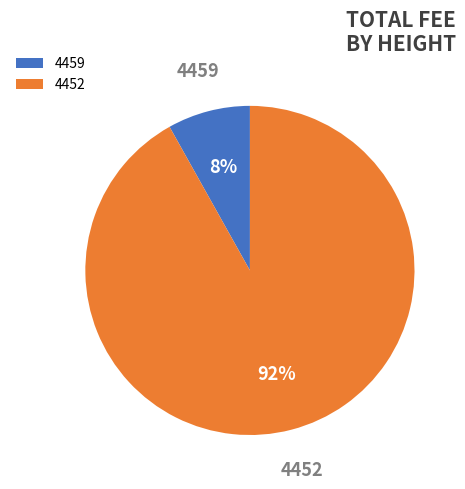

How many slices are in this pie chart?

2